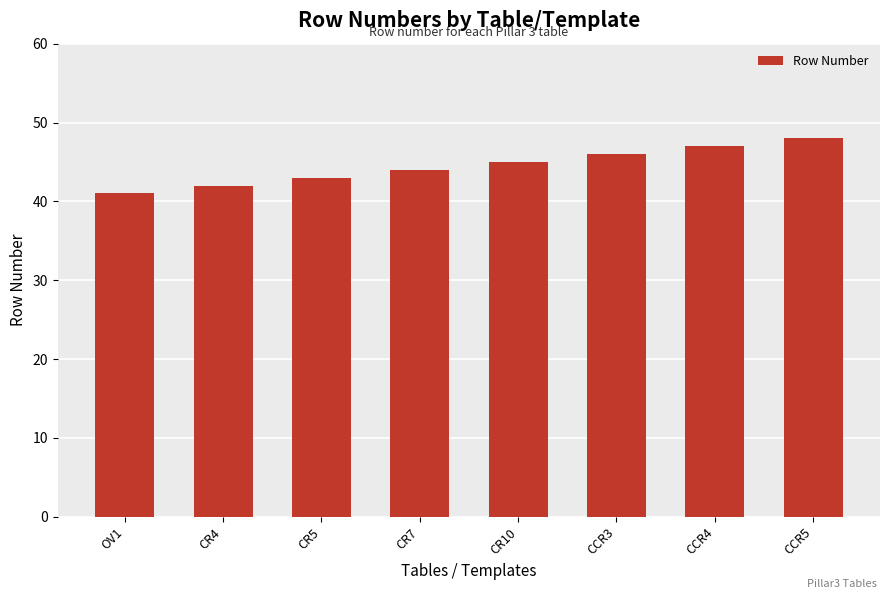

The value at CCR5 is 21. True or false?

False